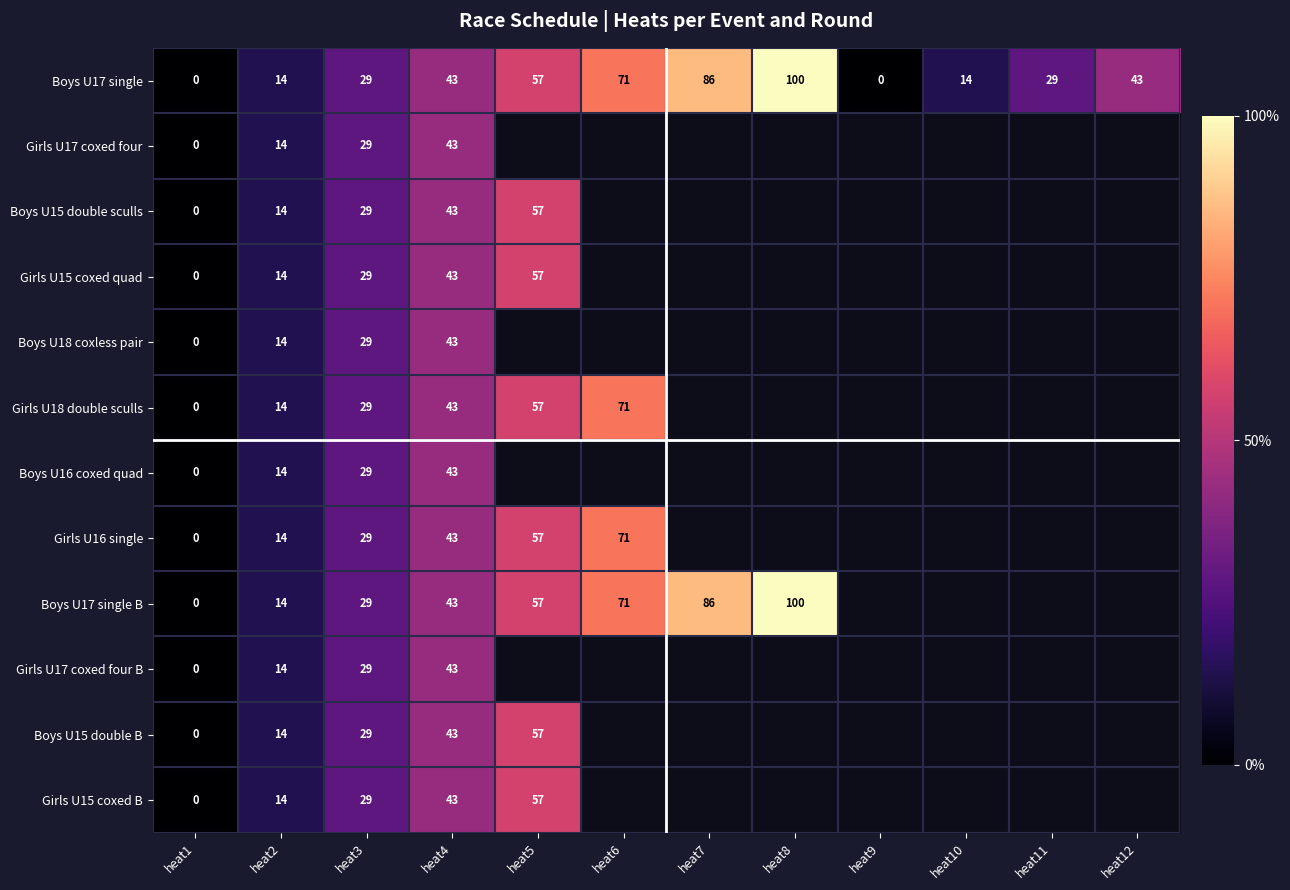

True or false: Boys U17 single has a value of 6 at heat11.

False